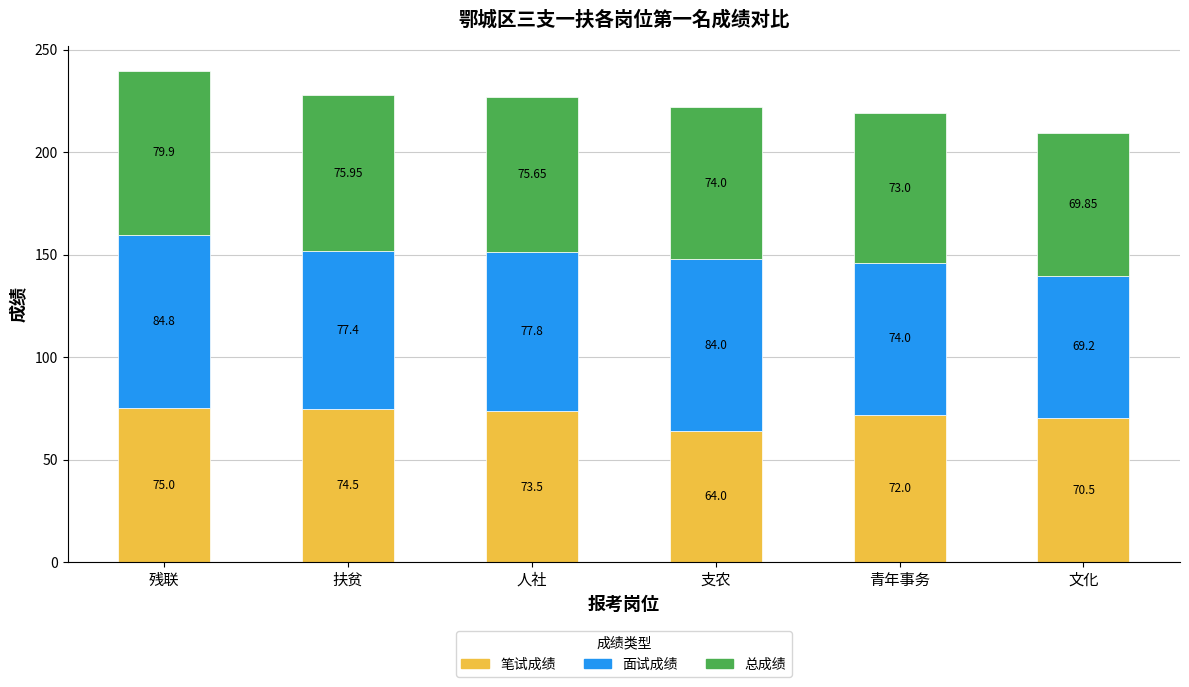

Is it true that 笔试成绩 equals 72.0 at 青年事务?

True